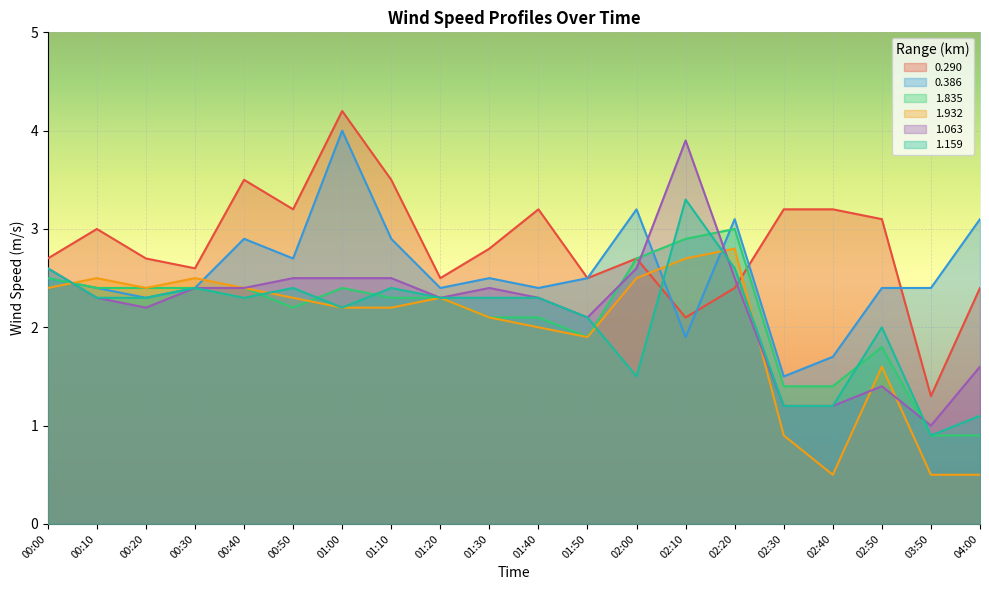

At which label does 1.159 reach its minimum?

03:50